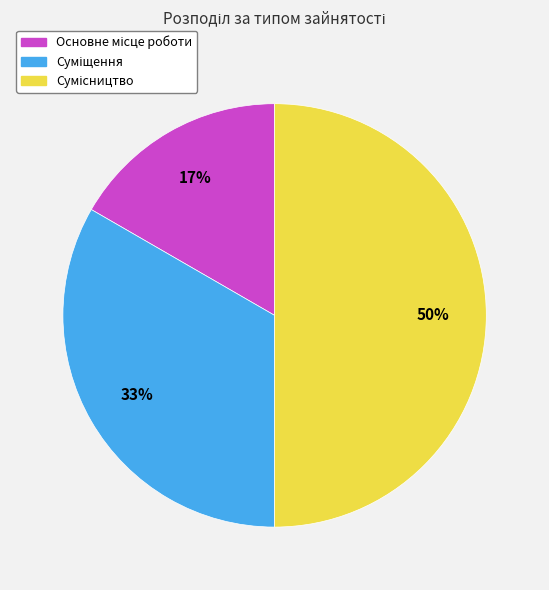

To the nearest percent, what is the average slice percentage?

33%